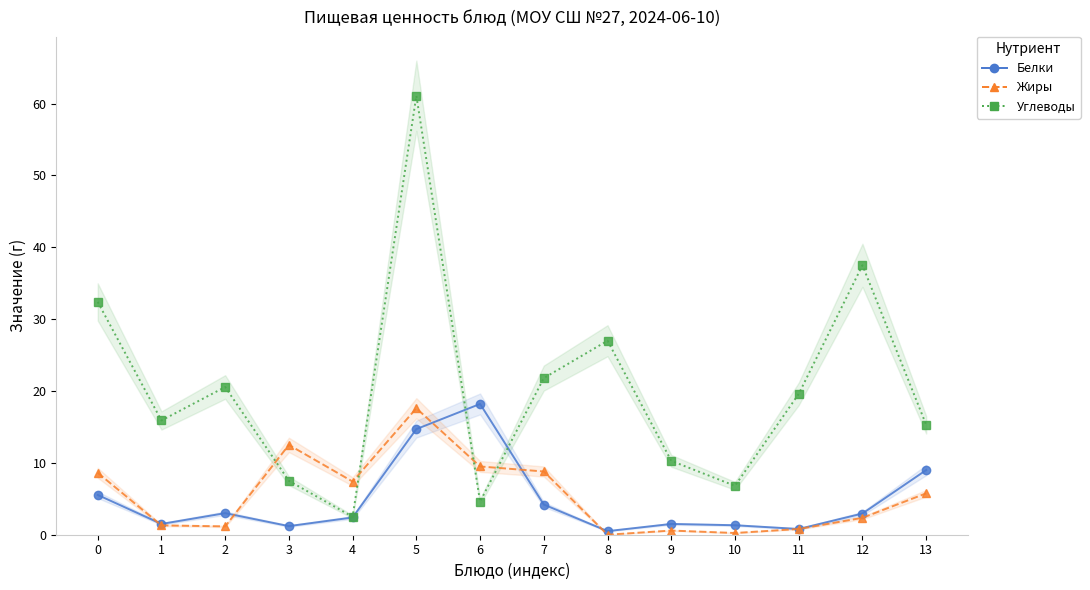

Is it true that Жиры equals 1.3 at 11?

False